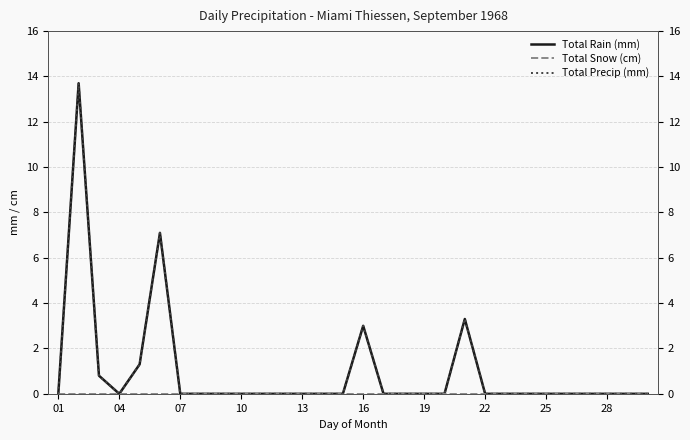

At 14, list the series in order from smallest to largest.

Total Rain (mm), Total Snow (cm), Total Precip (mm)